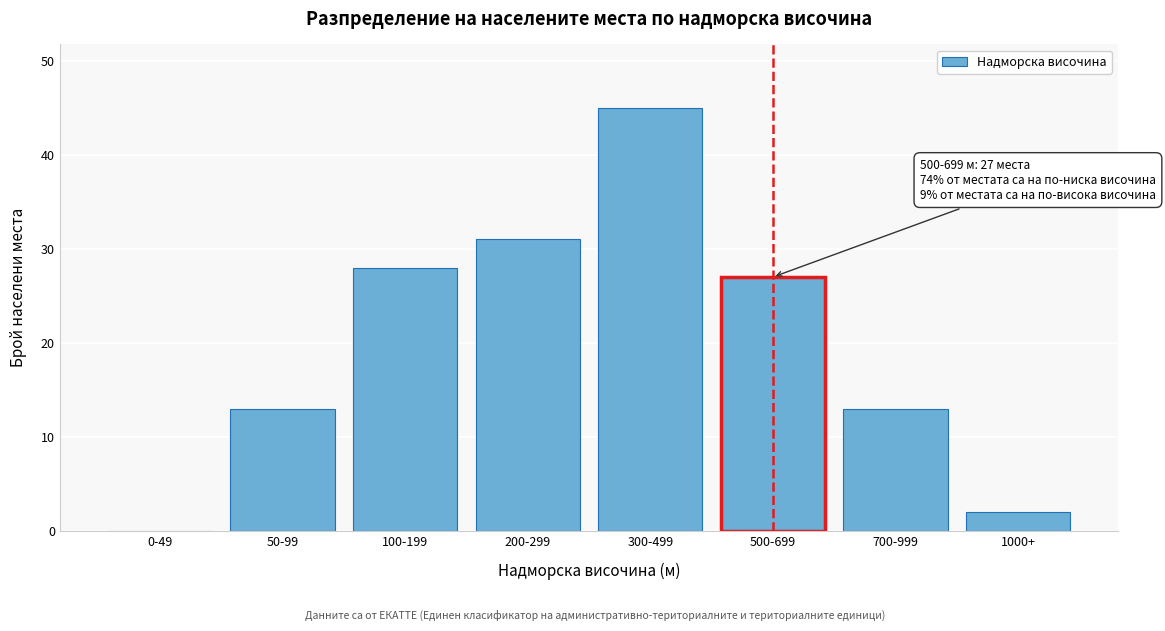

Reading right to left, what are all the values shown in this chart?

1000+=2	700-999=13	500-699=27	300-499=45	200-299=31	100-199=28	50-99=13	0-49=0